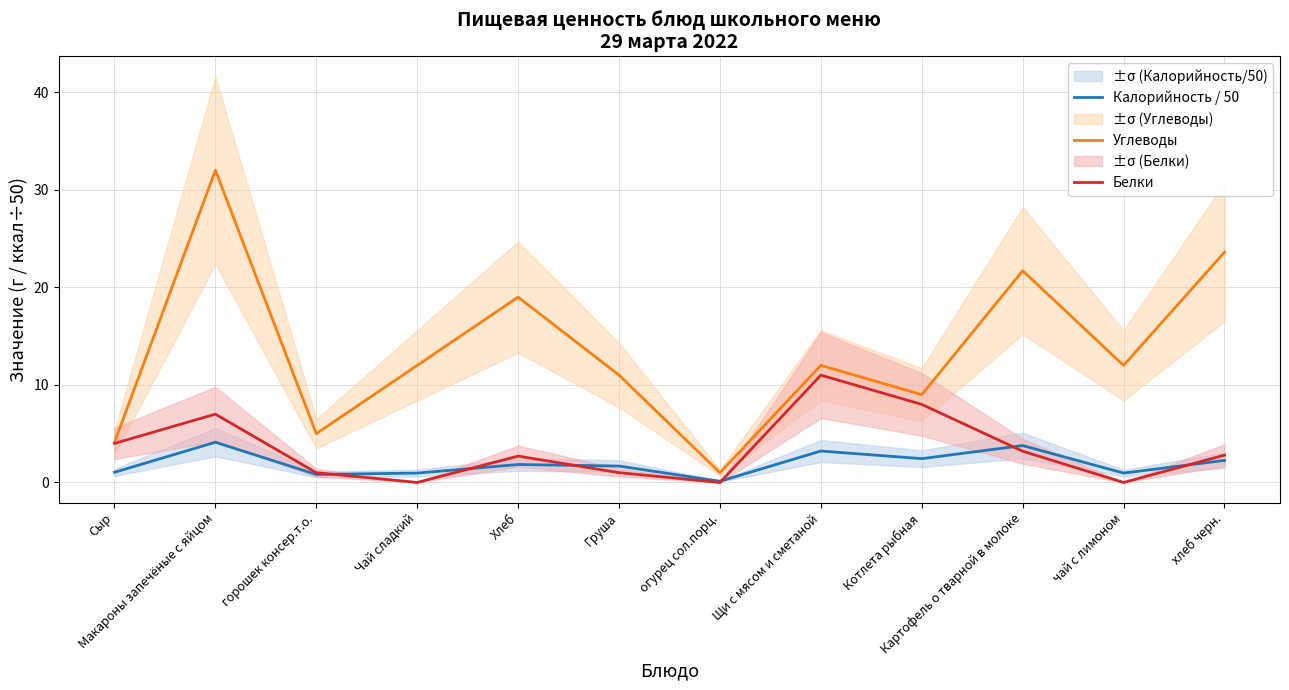

Rank the series by their maximum value, from highest to lowest.

Углеводы, Белки, Калорийность / 50